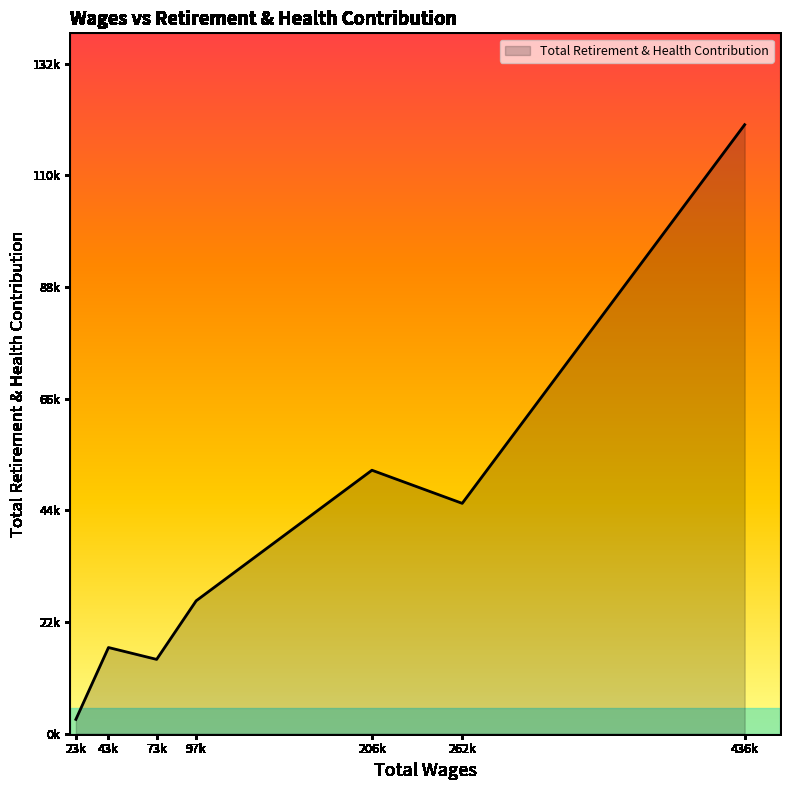

How many interior local valleys (lower than both neighbors) does the data have?

2